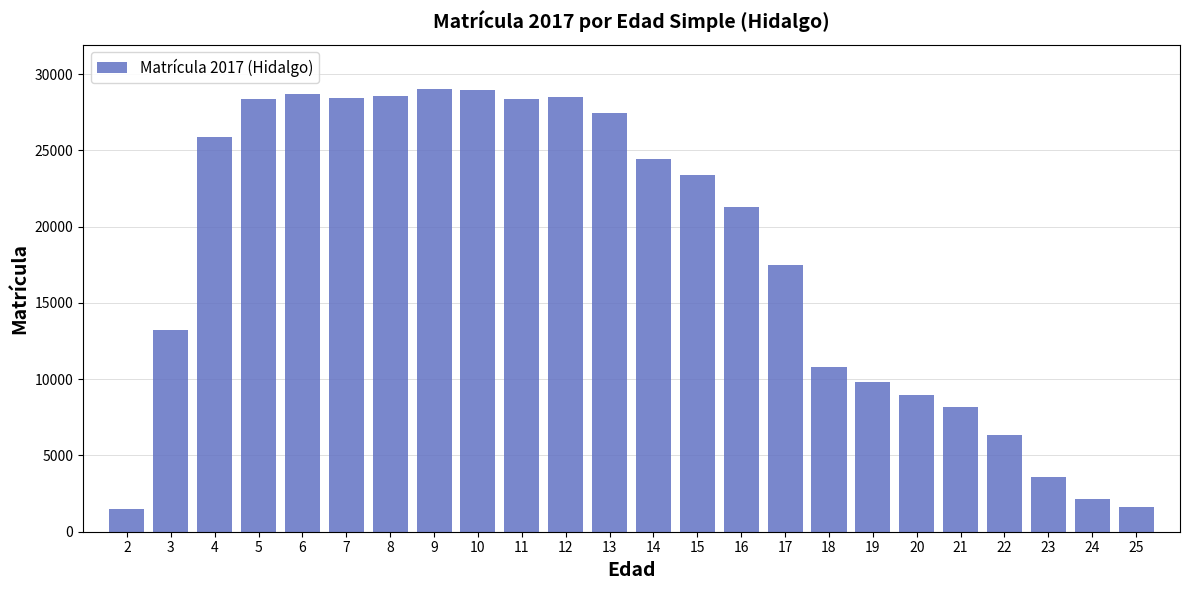

What is the value of the 9th bar from the left?

28943